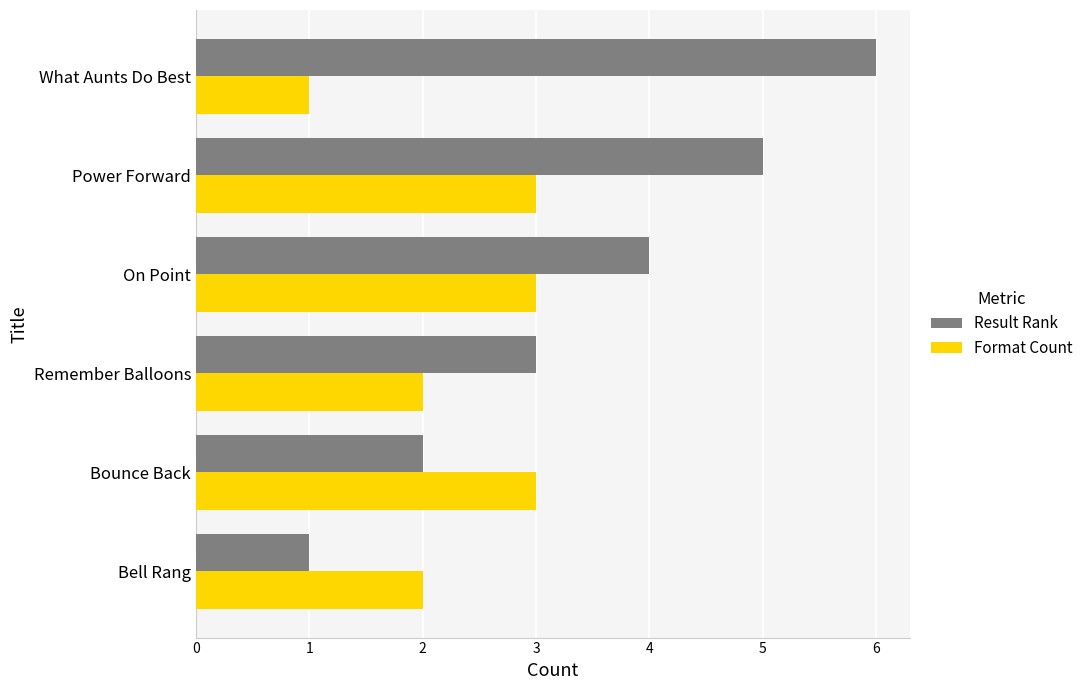

Which series has the largest range (max minus min)?

Result Rank